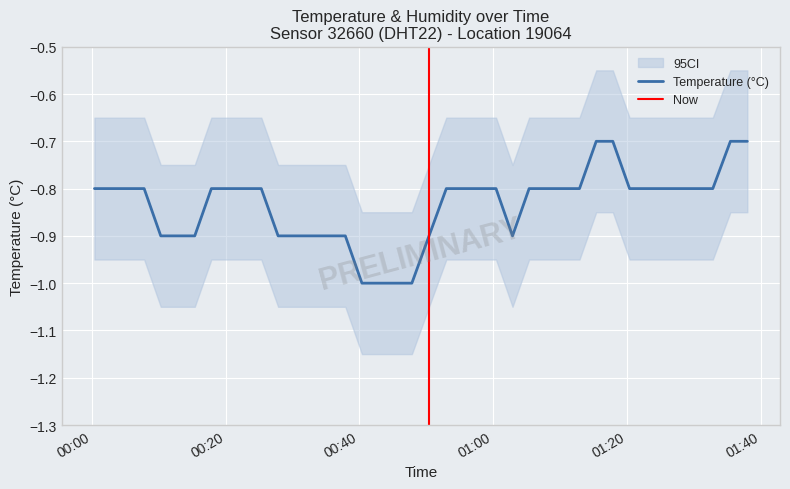

Which label corresponds to the smallest value in the chart?

2023-02-26T00:40:22